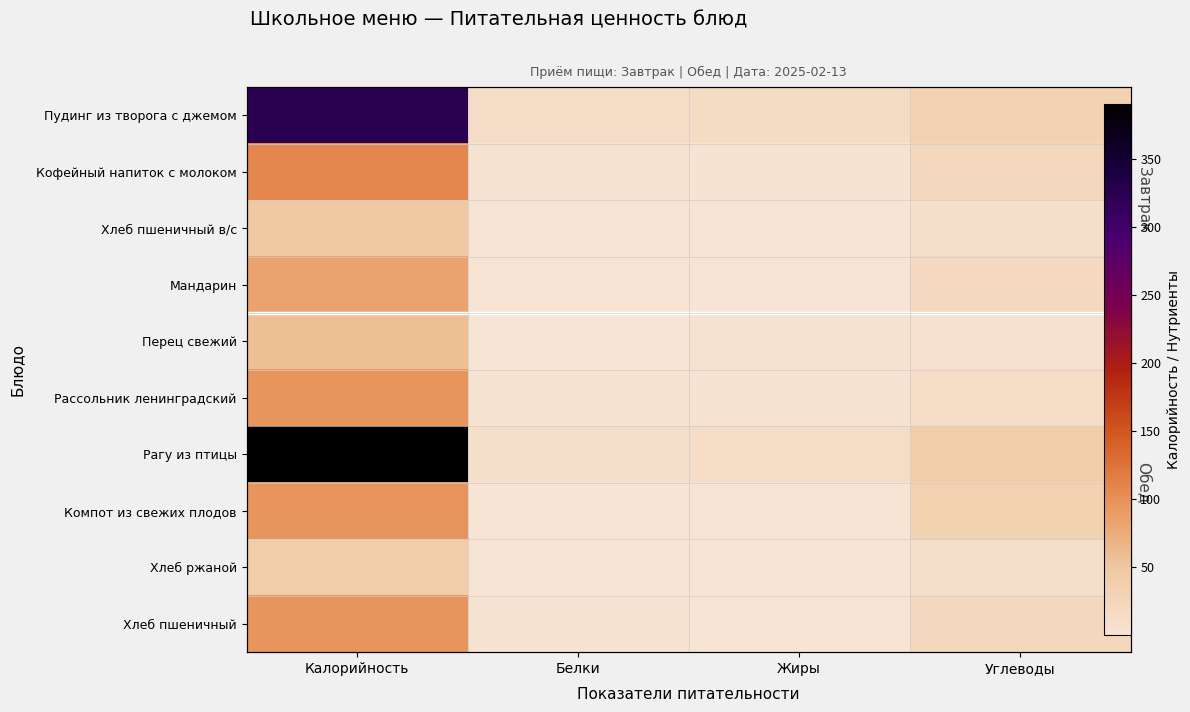

How many data points in Рагу из птицы are less than 41?

2